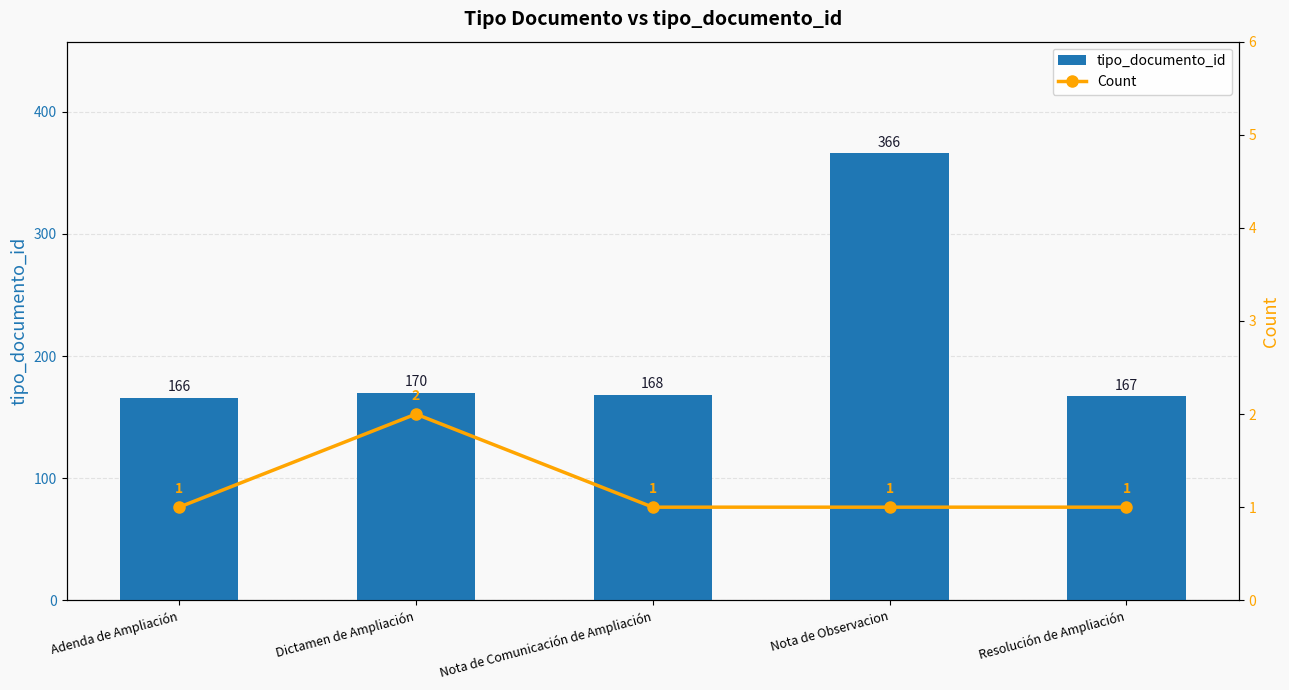

What is the difference between the highest and lowest values at Nota de Comunicación de Ampliación?

167